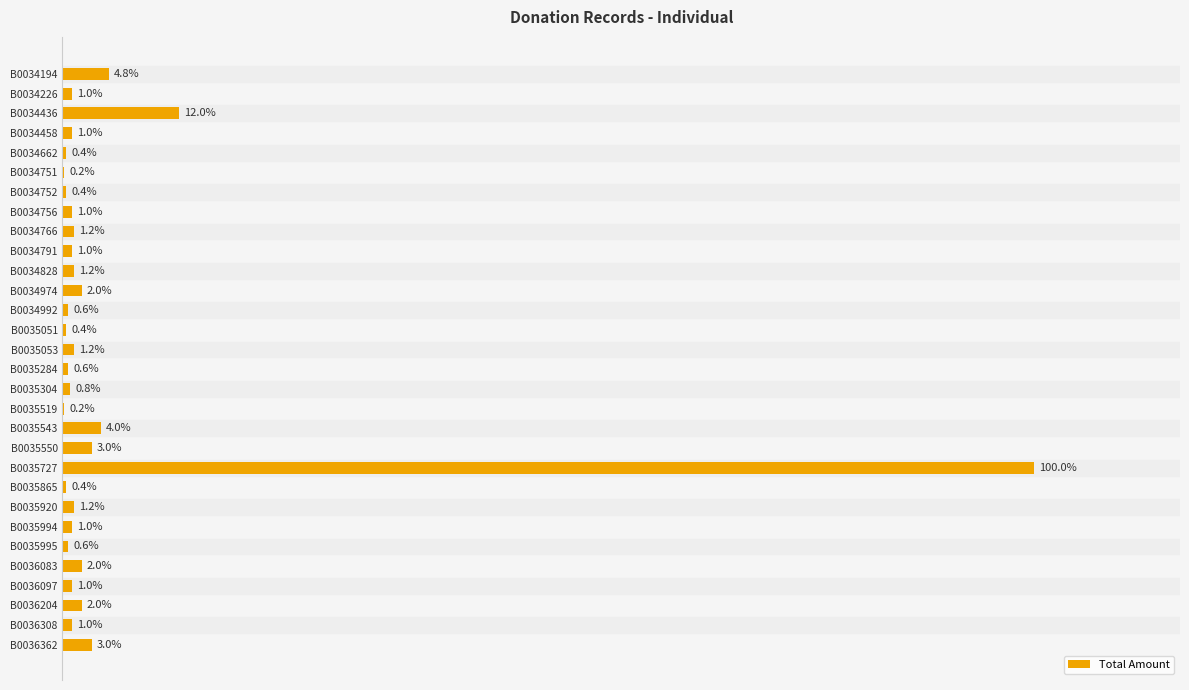

Between B0036097 and B0035727, which is larger?

B0035727